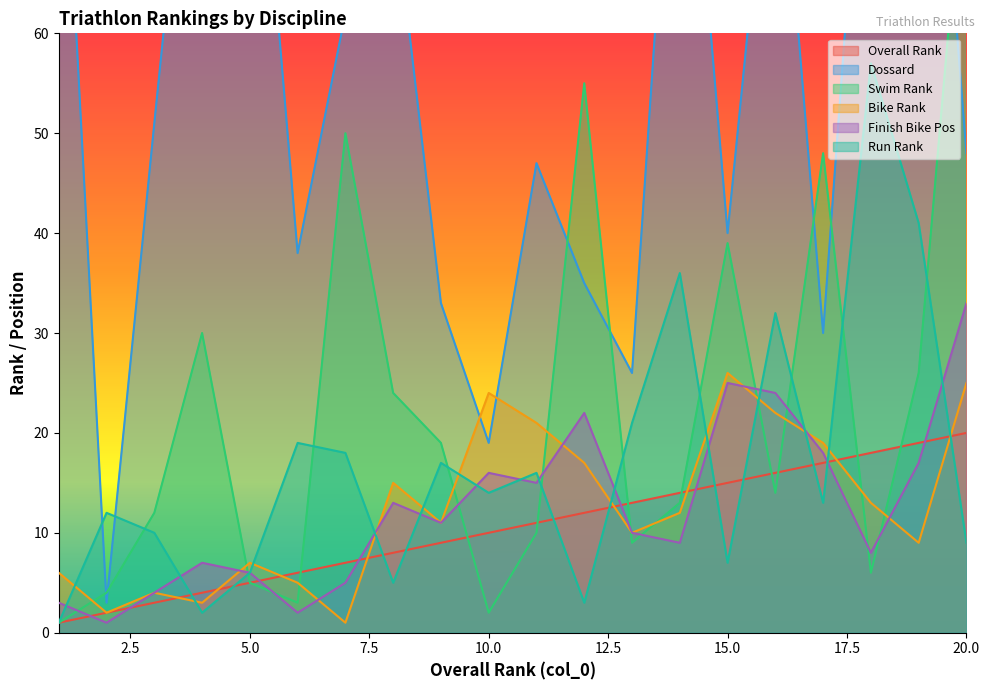

True or false: col_0 and col_11 cross at least once.

True